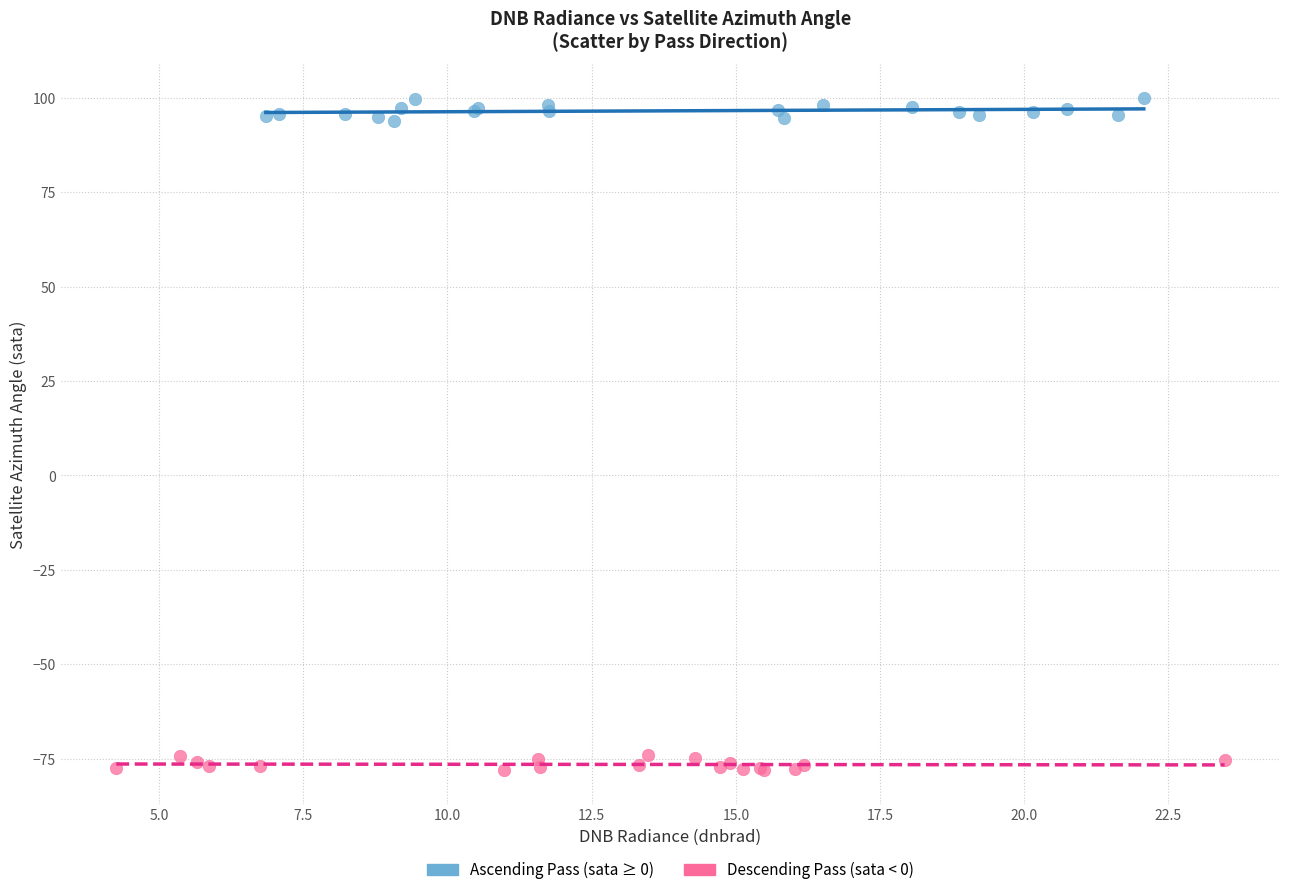

Which series reaches the minimum Y coordinate?

Descending Pass (sata < 0)